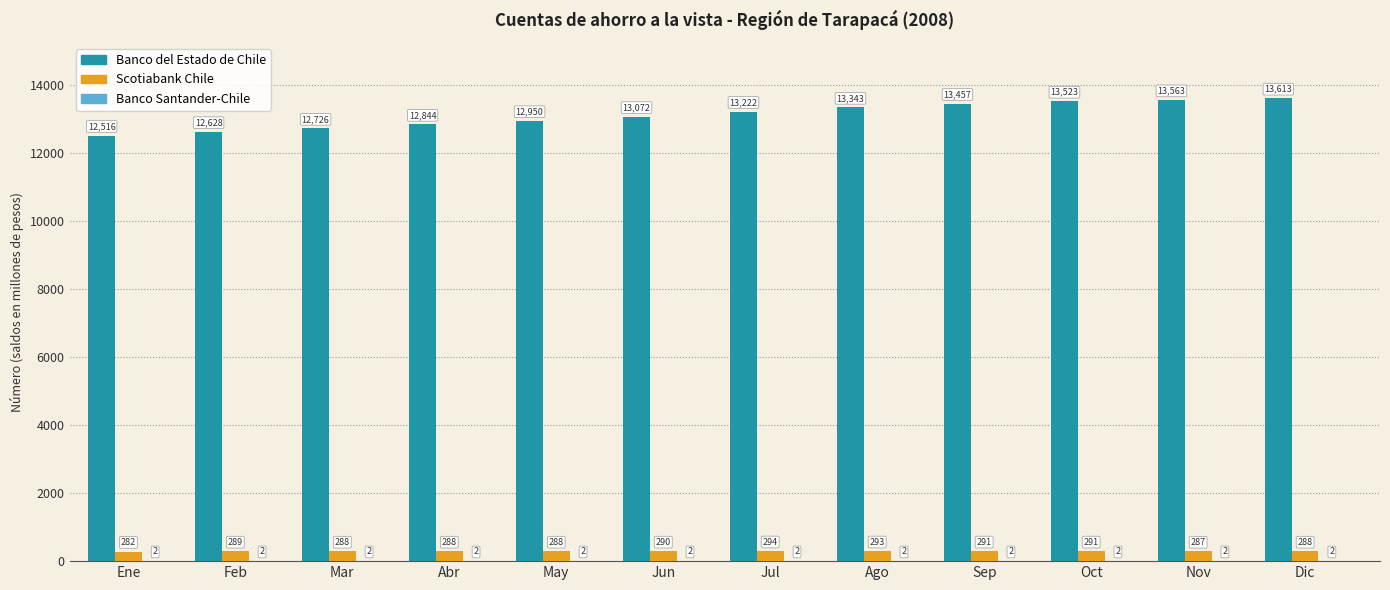

What is the total value across all series at Oct?

13816